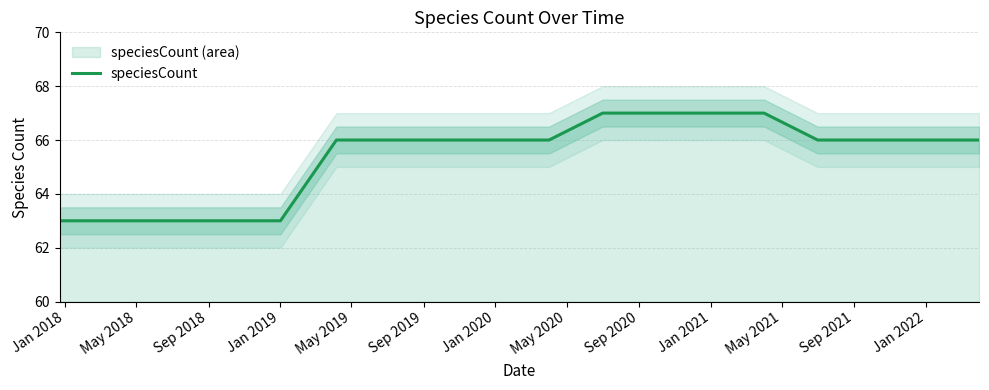

Does the chart display data point markers on the line(s)?

No